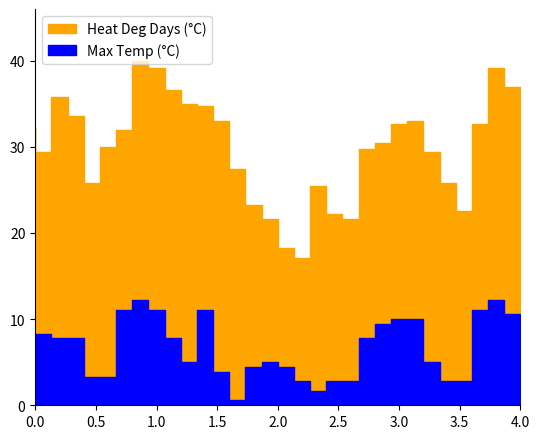

True or false: Max Temp (°C) and Heat Deg Days (°C) intersect in this chart.

False